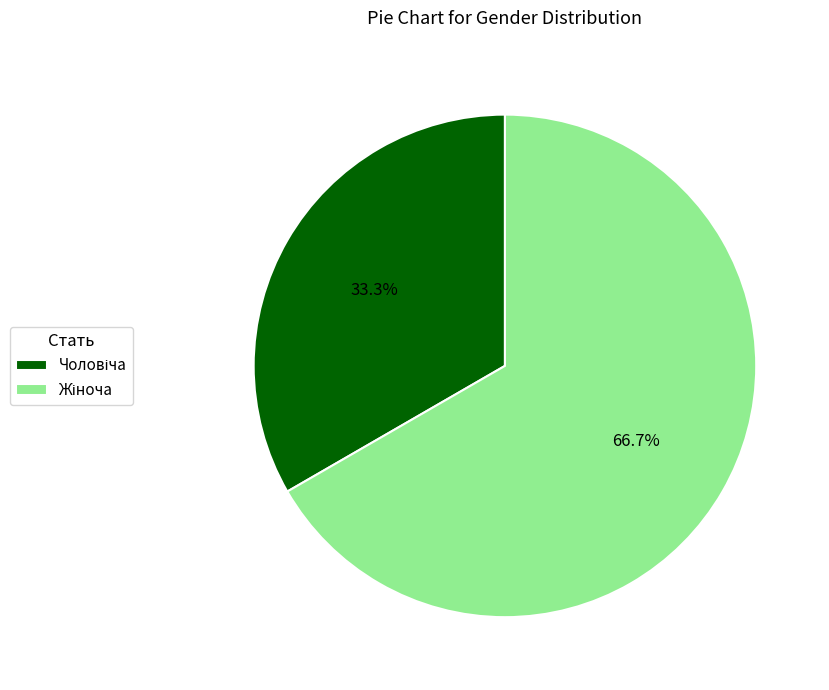

How many segments does this pie chart have?

2